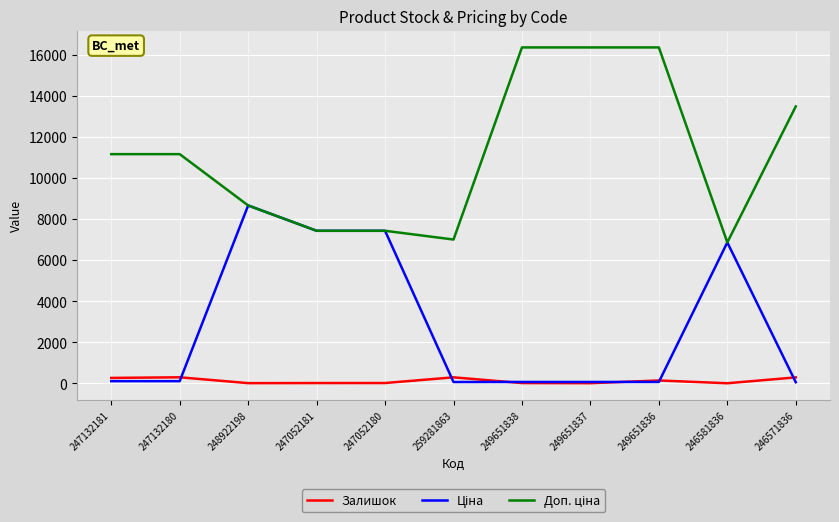

Is it true that Залишок equals 296.0 at 246571836?

True